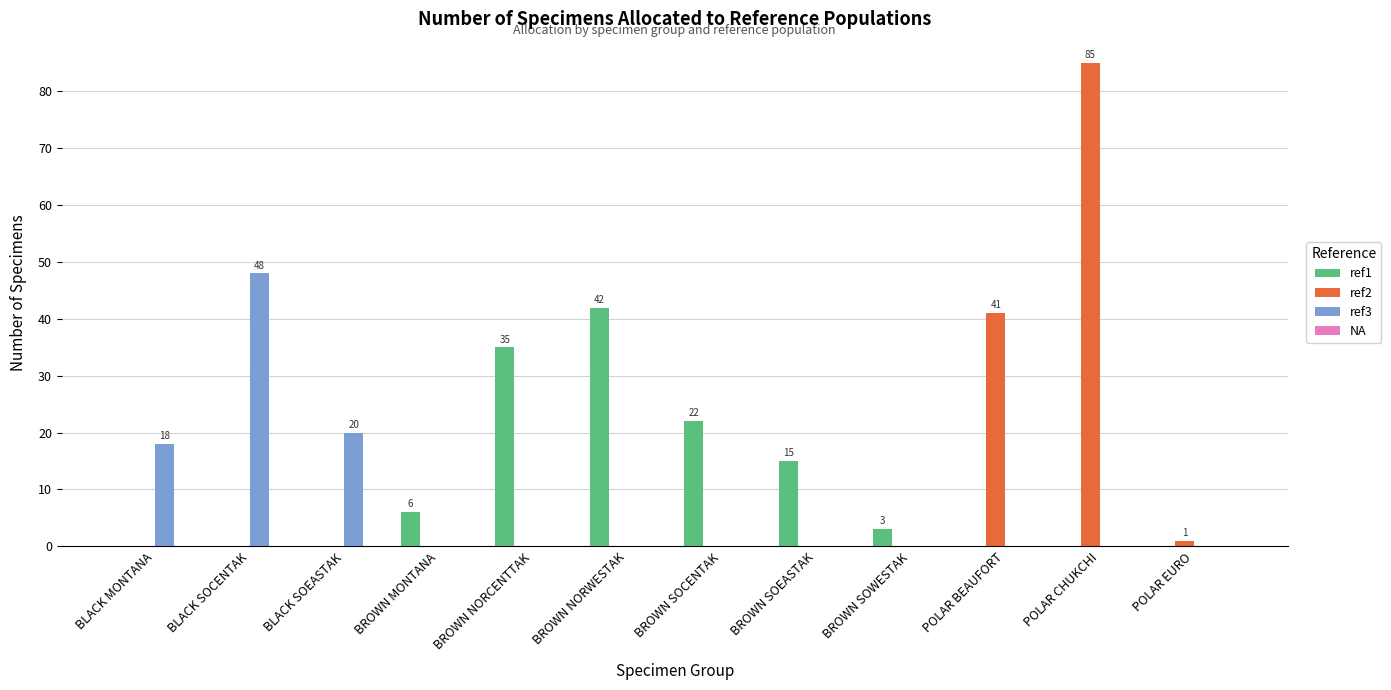

Is it true that ref3 equals -21 at POLAR CHUKCHI?

False